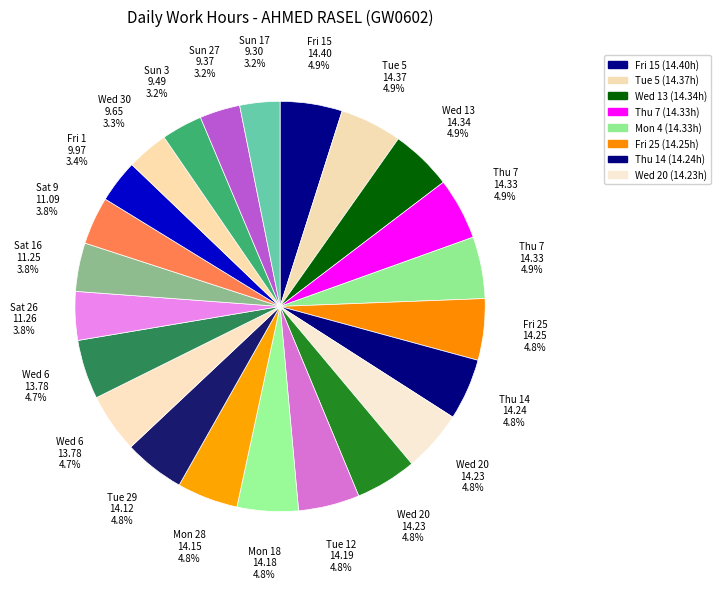

To the nearest percent, what is the average slice percentage?

4%